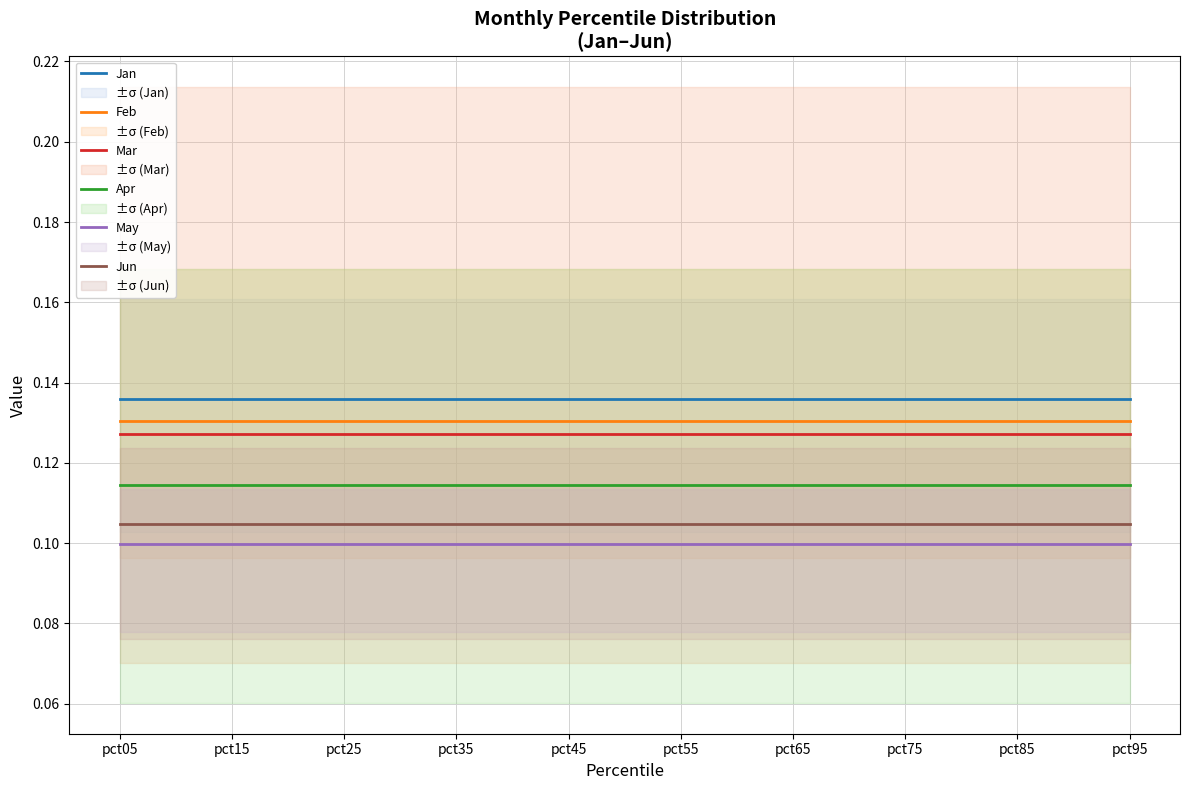

What is the sum of the May values at pct85 and pct65?

0.2